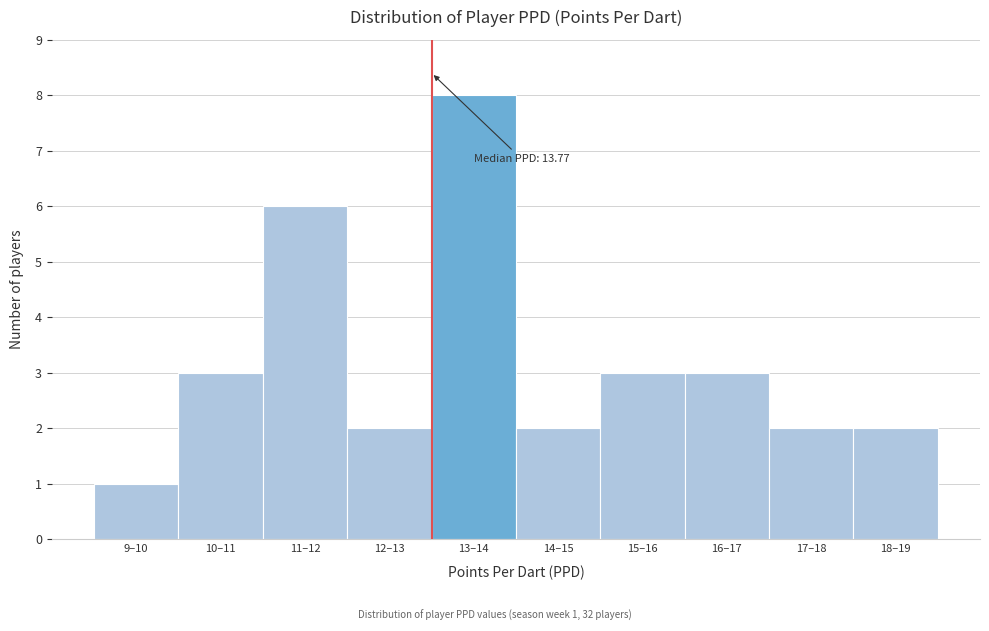

Reading right to left, list all the values displayed in this chart.

18–19=2	17–18=2	16–17=3	15–16=3	14–15=2	13–14=8	12–13=2	11–12=6	10–11=3	9–10=1